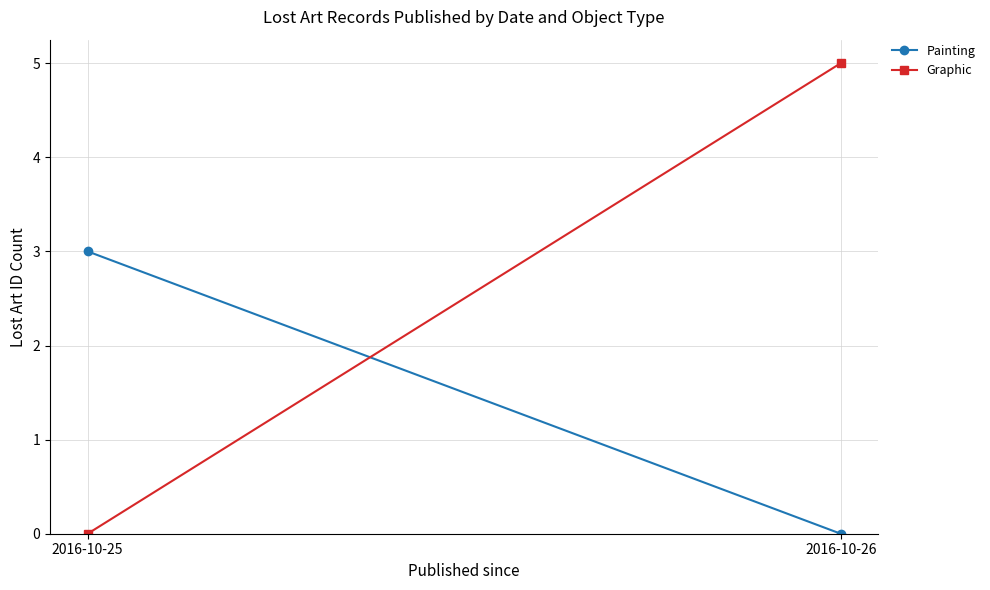

Rank the categories by Painting value from lowest to highest.

2016-10-26, 2016-10-25